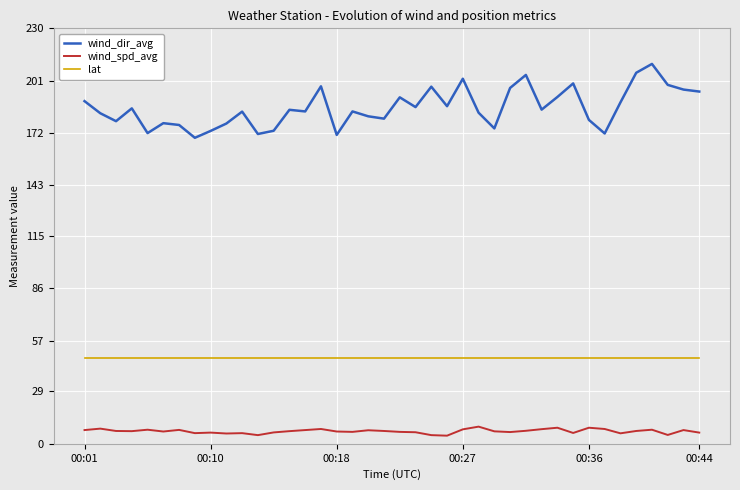

How many lines are shown in the chart?

3